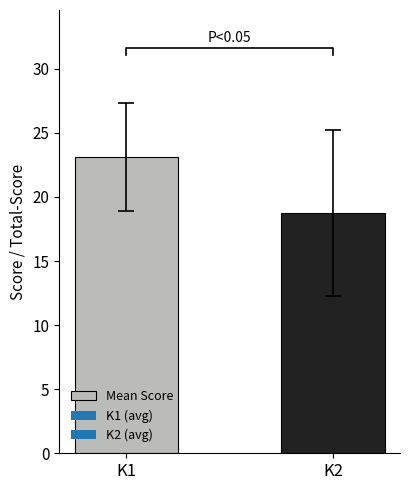

What is the value of the 1st bar from the left?

23.1